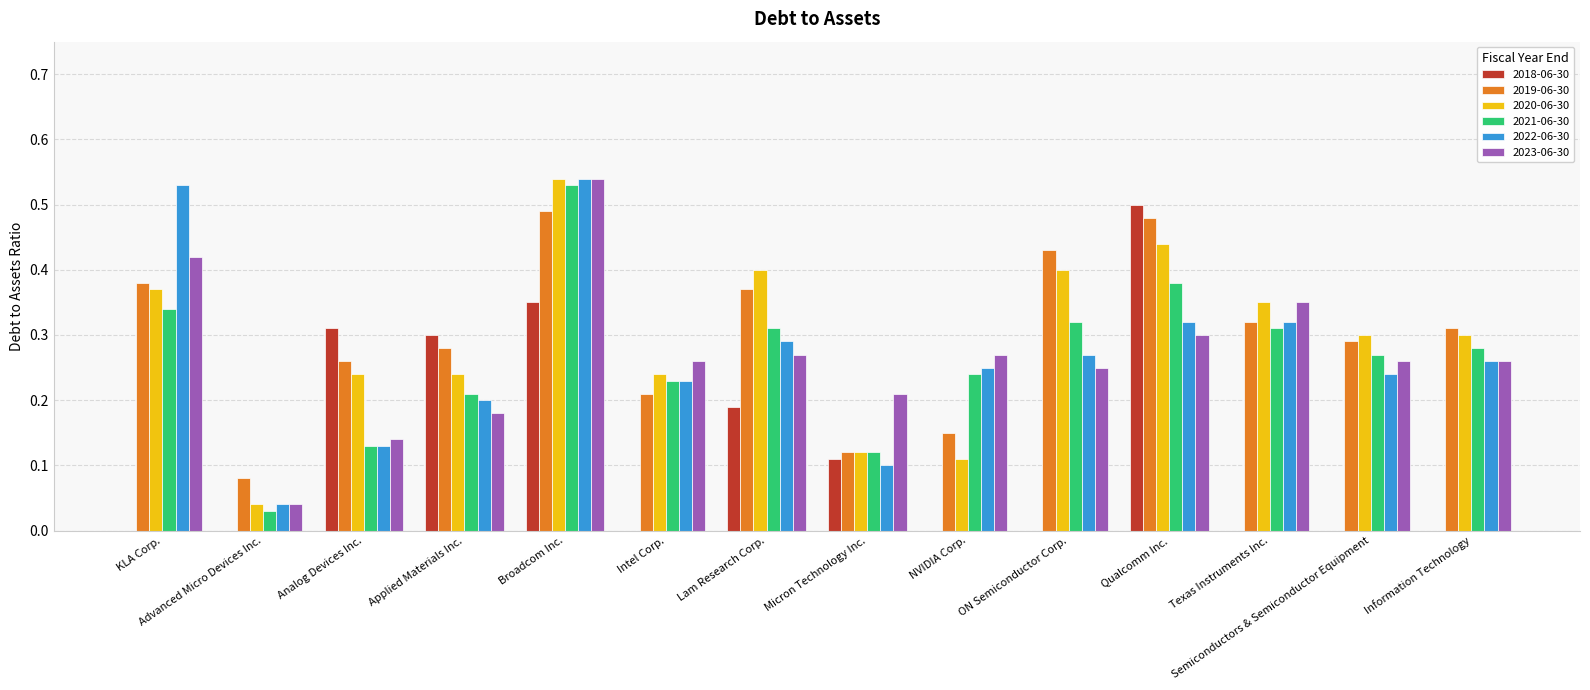

What are all the series names shown in the legend?

2018-06-30, 2019-06-30, 2020-06-30, 2021-06-30, 2022-06-30, 2023-06-30